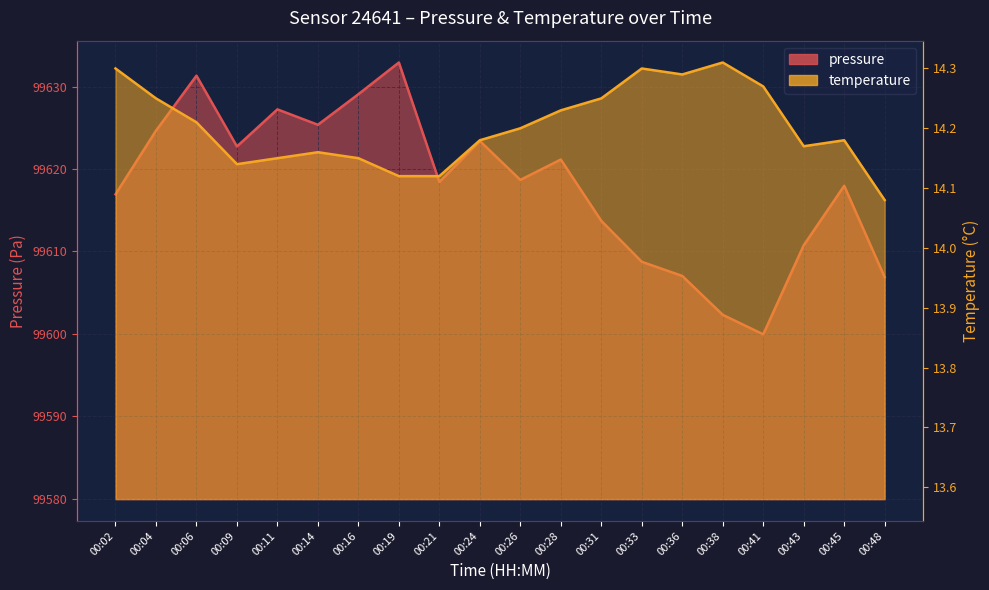

List the series in order of their overall mean, highest first.

pressure, temperature